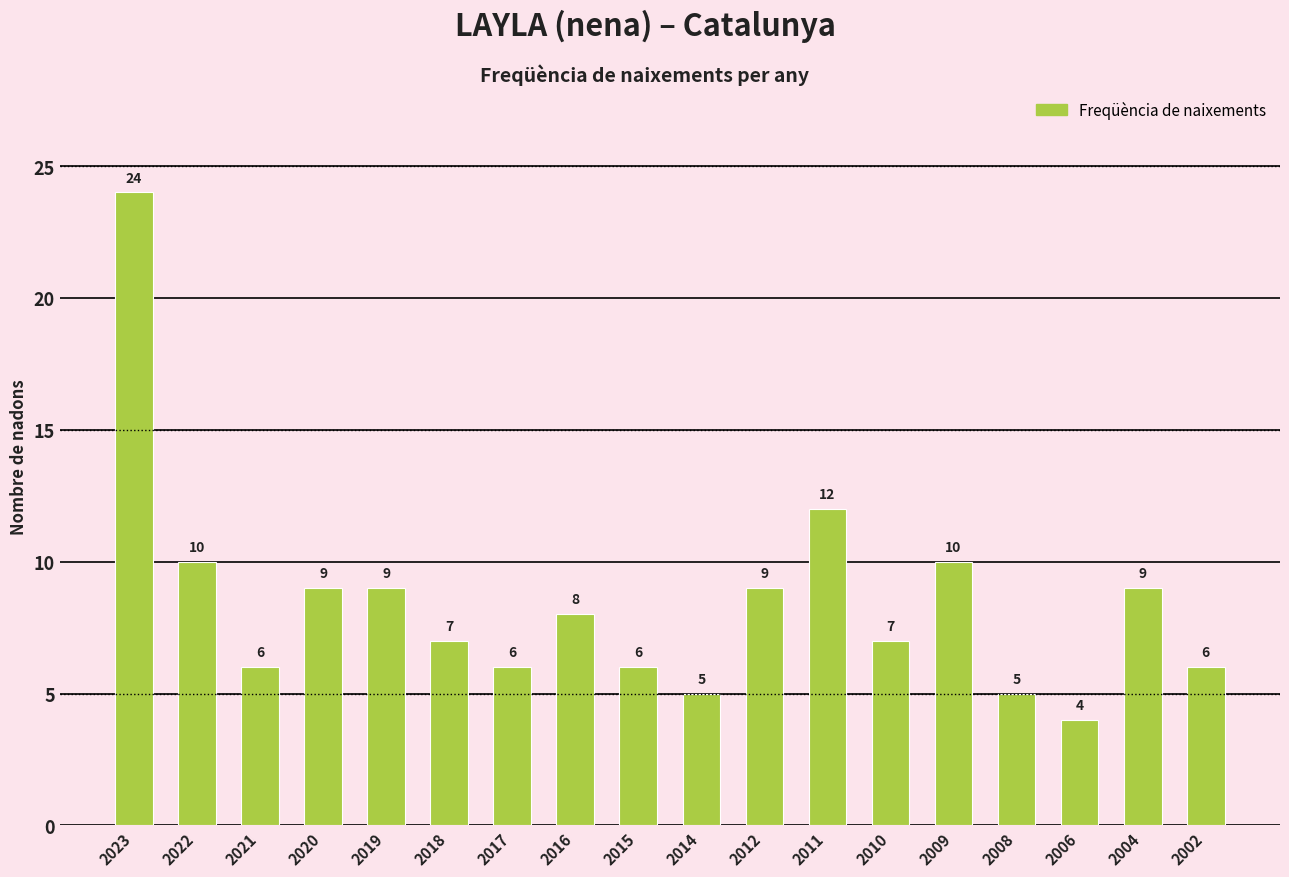

What is the minimum value shown in the chart?

4